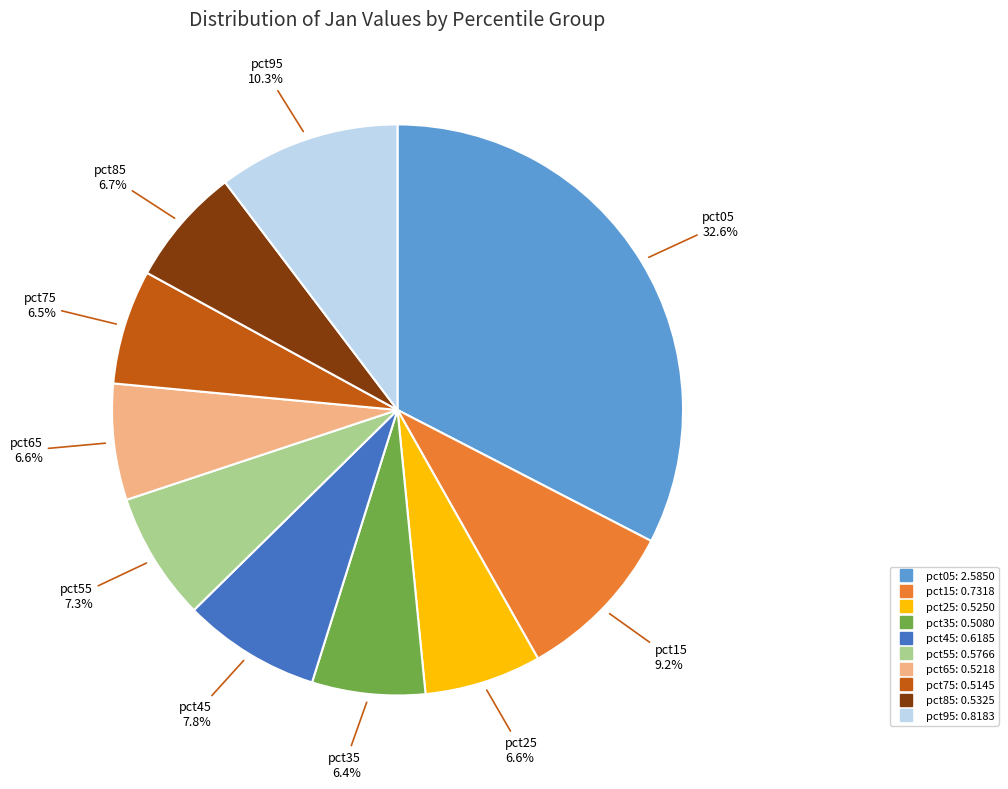

To the nearest percent, what is the difference between the largest and smallest slice percentages?

26%